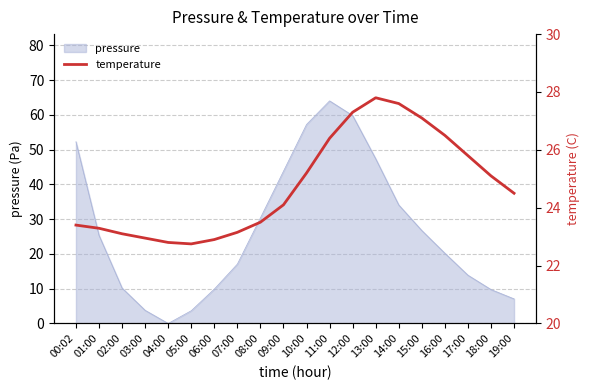

Which category has the lowest value in the pressure series?

04:00